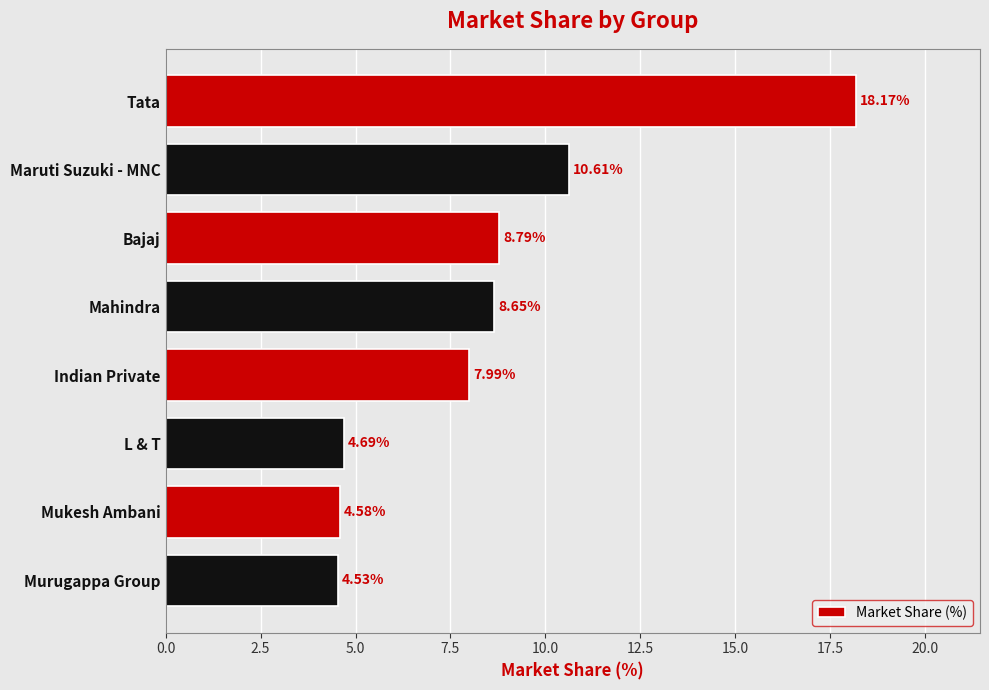

Where is the data nearest to the value 11?

Maruti Suzuki - MNC